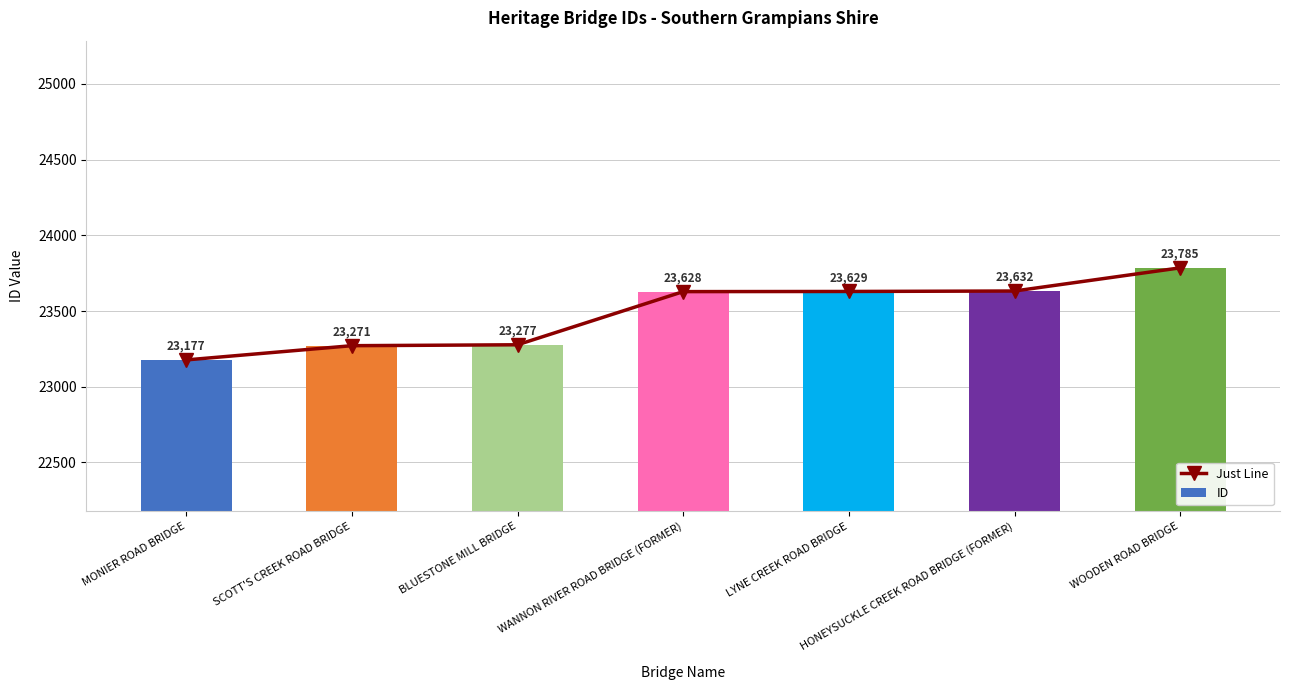

Which category has the lowest value in the ID series?

MONIER ROAD BRIDGE